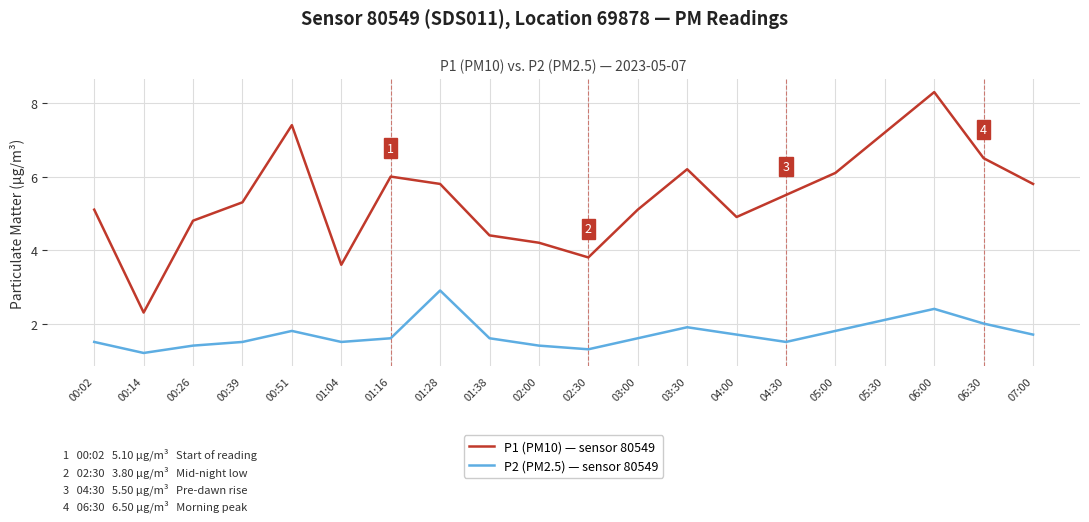

True or false: P2 (PM2.5) — sensor 80549 and P1 (PM10) — sensor 80549 cross at least once.

False